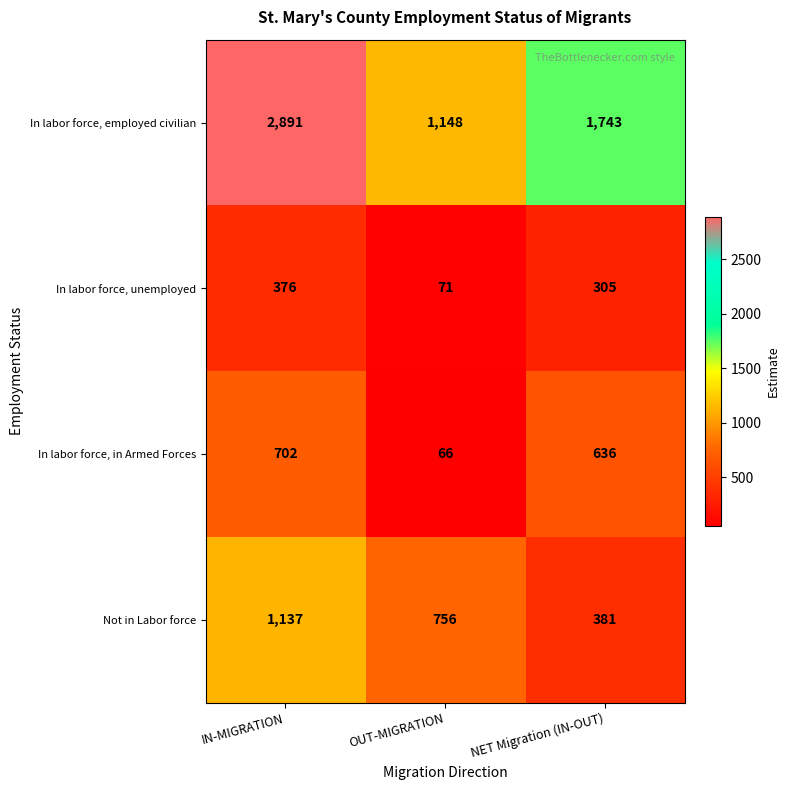

Rank the series by their maximum value, from lowest to highest.

In labor force, unemployed, In labor force, in Armed Forces, Not in Labor force, In labor force, employed civilian